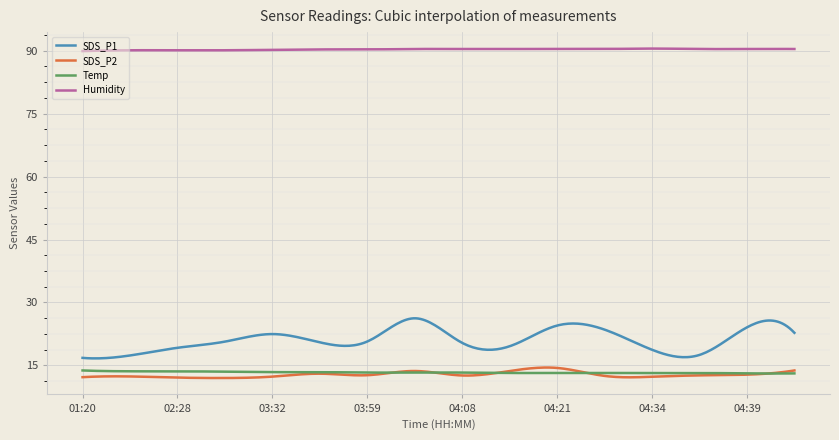

True or false: SDS_P2 and SDS_P1 cross at least once.

False